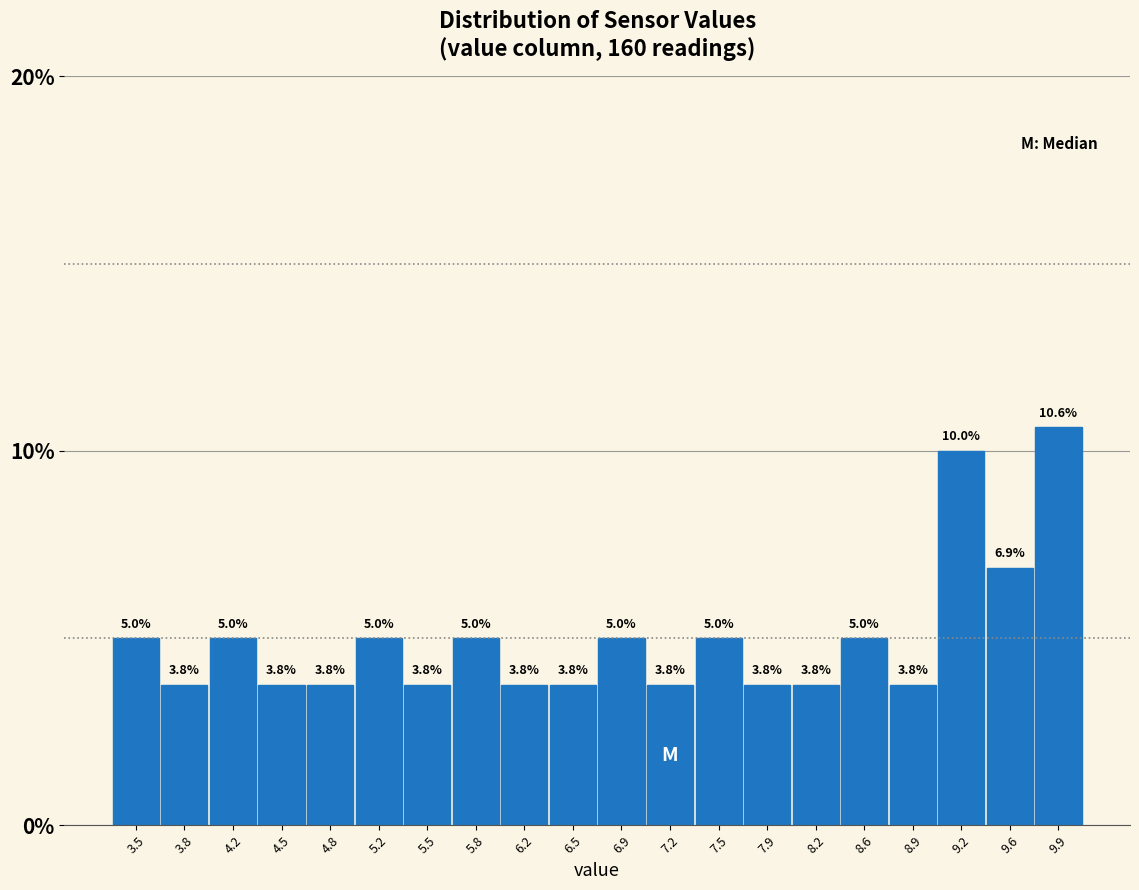

Reading left to right, transcribe this chart: for each bar, give the range it covers on the x-axis and its height. The bar edges are not printed on the chart, so give them approximately, as read against the axis.

3.30 to 3.64: 5.0
3.64 to 3.98: 3.8
3.98 to 4.32: 5.0
4.32 to 4.66: 3.8
4.66 to 5.00: 3.8
5.00 to 5.34: 5.0
5.34 to 5.68: 3.8
5.68 to 6.02: 5.0
6.02 to 6.36: 3.8
6.36 to 6.70: 3.8
6.70 to 7.04: 5.0
7.04 to 7.38: 3.8
7.38 to 7.72: 5.0
7.72 to 8.06: 3.8
8.06 to 8.40: 3.8
8.40 to 8.74: 5.0
8.74 to 9.08: 3.8
9.08 to 9.42: 10.0
9.42 to 9.76: 6.9
9.76 to 10.10: 10.6